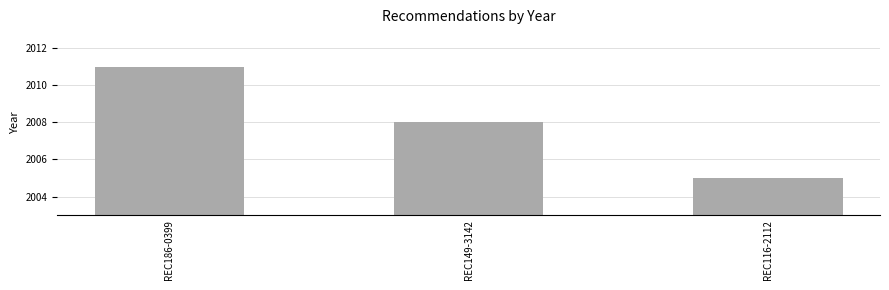

Is it true that the value at REC116-2112 is 2005?

True